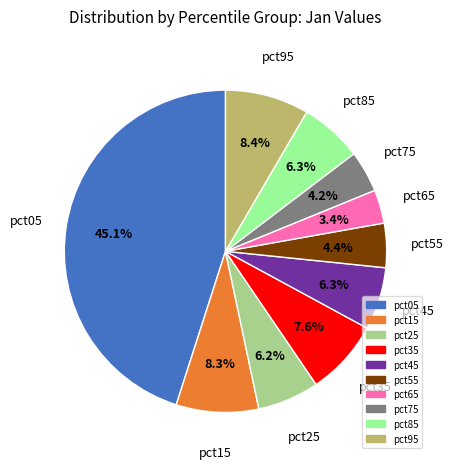

To the nearest percent, what percentage of the pie is pct55?

4%